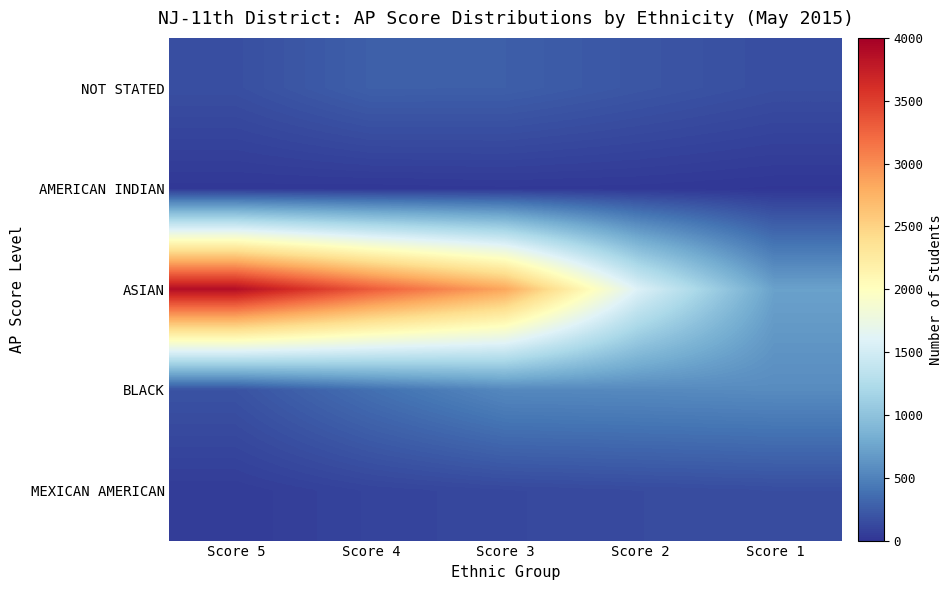

At how many categories does at least one series exceed 1752?

3